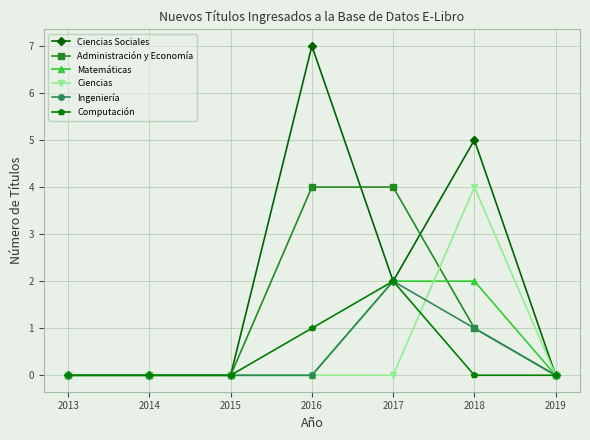

What are all the series names shown in the legend?

Ciencias Sociales, Administración y Economía, Matemáticas, Ciencias, Ingeniería, Computación